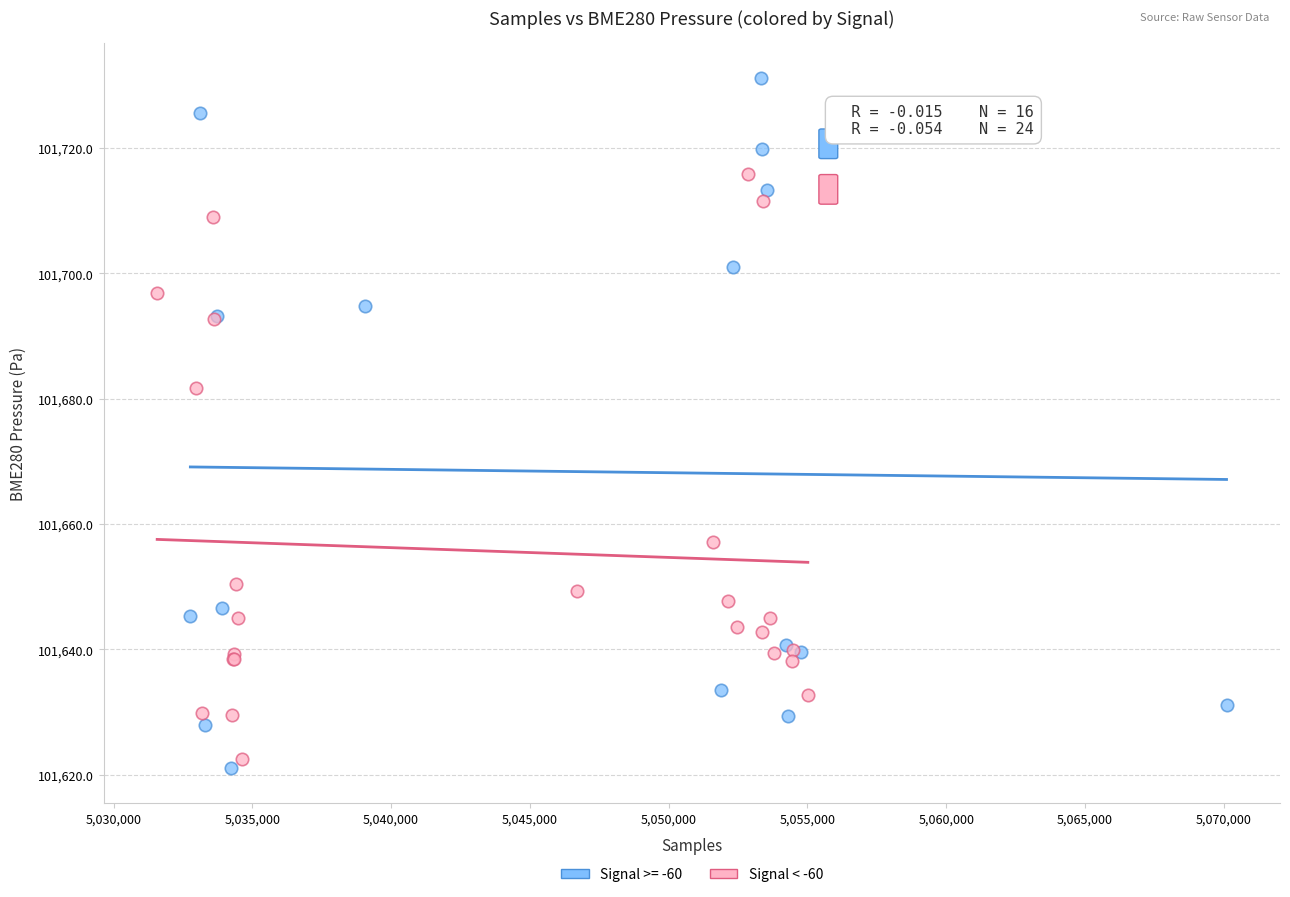

Which series reaches the maximum Y coordinate?

Signal >= -60